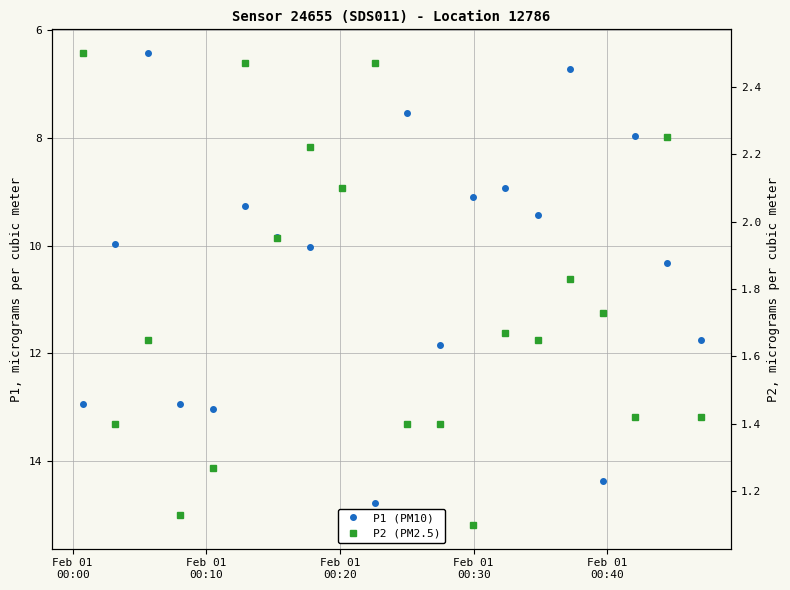

What is the difference between the highest and lowest values at Feb 01
00:20?

4.8